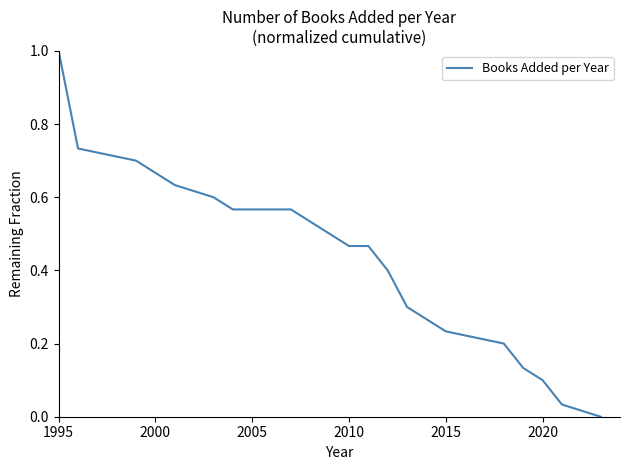

What is the difference between the maximum and minimum values?

1.0